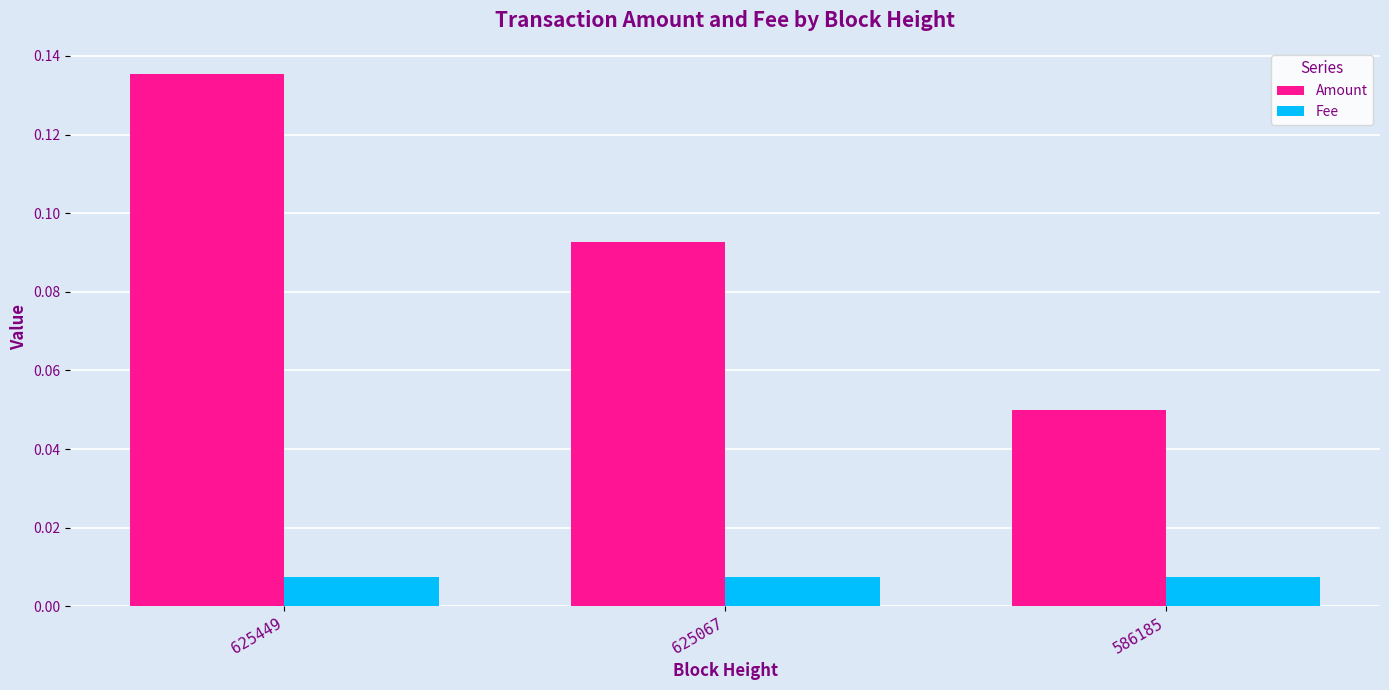

Between 625449 and 625067, which series saw the biggest shift?

Amount